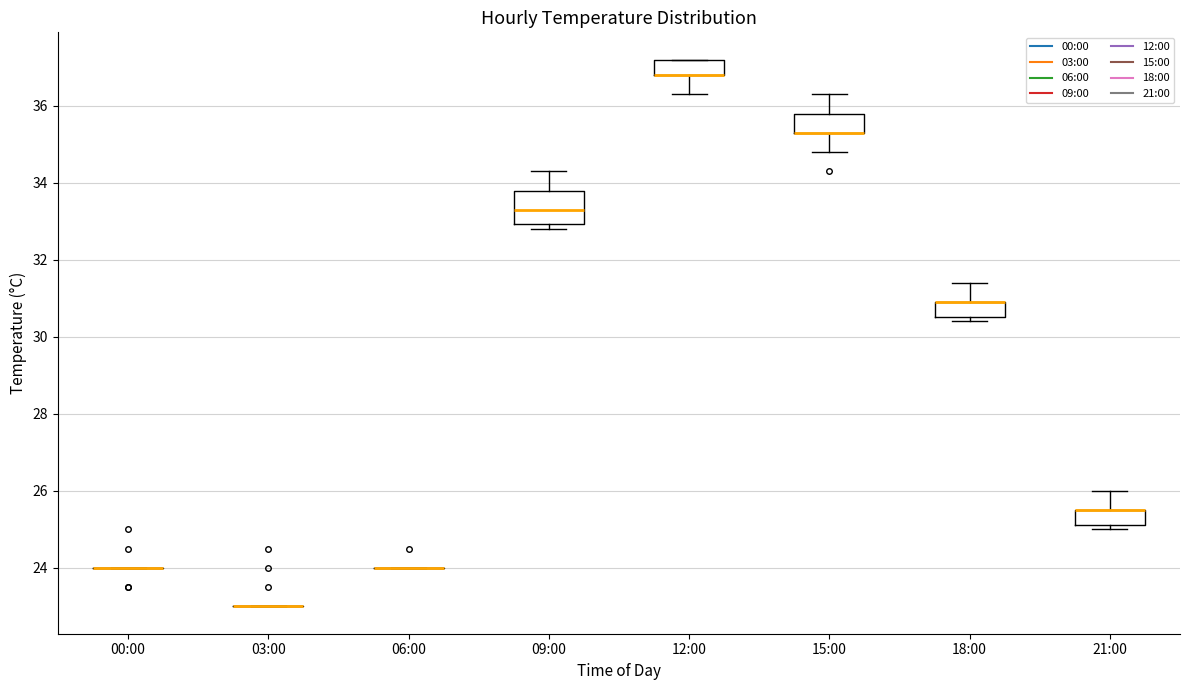

Reading left to right, transcribe this box plot: for each box, give where its median line is, the range the box spans, and where its two whiskers end, as read against the y-axis. The values are not printed on the chart, so give them approximately, as read against the axis.

00:00: box collapsed to a line at 24.0, whiskers 24.0 to 24.0
03:00: box collapsed to a line at 23.0, whiskers 23.0 to 23.0
06:00: box collapsed to a line at 24.0, whiskers 24.0 to 24.0
09:00: median 33.4, box 33.0 to 33.8, whiskers 32.8 to 34.4
12:00: median 36.8 (drawn on the box's lower edge), box 36.8 to 37.2, whiskers 36.4 to 37.2
15:00: median 35.4 (drawn on the box's lower edge), box 35.4 to 35.8, whiskers 34.8 to 36.4
18:00: median 31.0 (drawn on the box's upper edge), box 30.6 to 31.0, whiskers 30.4 to 31.4
21:00: median 25.6 (drawn on the box's upper edge), box 25.2 to 25.6, whiskers 25.0 to 26.0